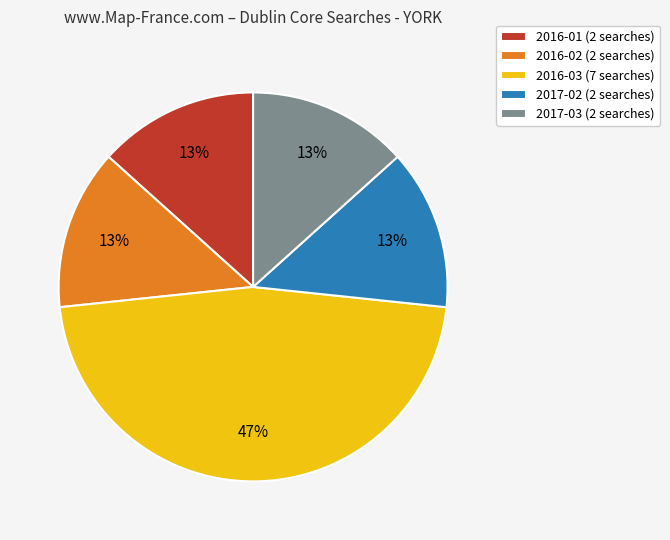

Approximately how many times larger is the value at 2017-02 (2 searches) compared to 2017-03 (2 searches)?

1.0